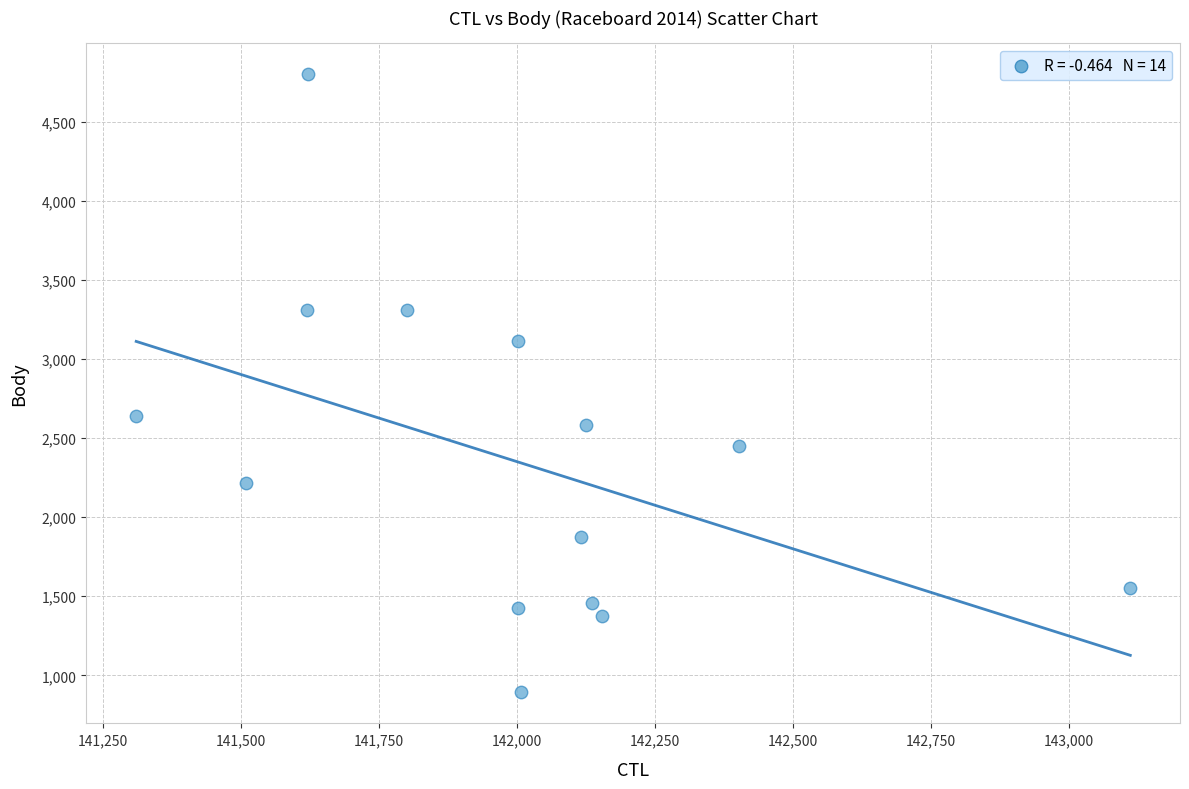

What is the range of Y values (max minus min)?

3908